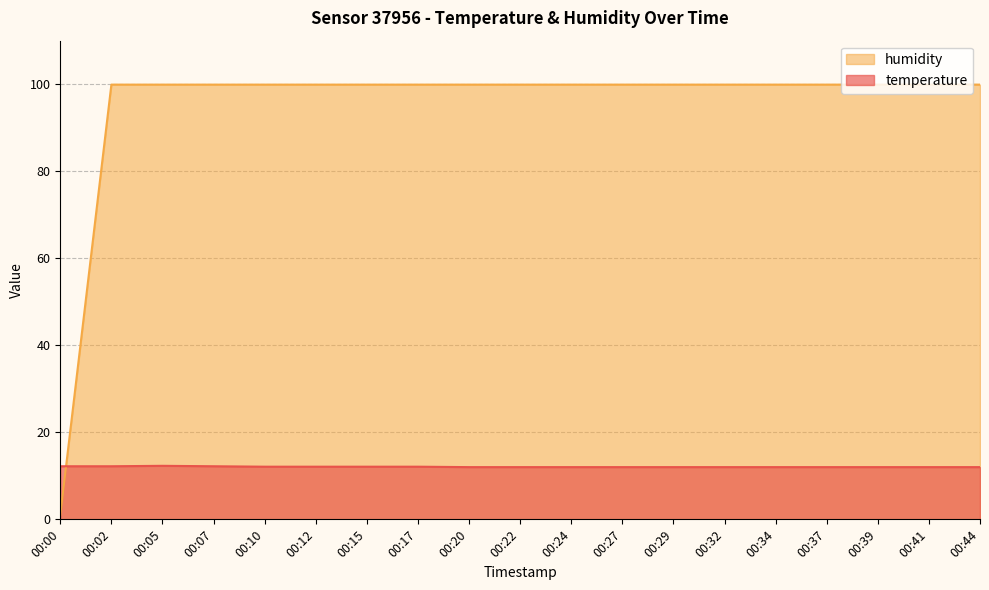

Reading left to right, extract all data points from this chart.

temperature: 00:00=12.2	00:02=12.2	00:05=12.3	00:07=12.2	00:10=12.1	00:12=12.1	00:15=12.1	00:17=12.1	00:20=12.0	00:22=12.0	00:24=12.0	00:27=12.0	00:29=12.0	00:32=12.0	00:34=12.0	00:37=12.0	00:39=12.0	00:41=12.0	00:44=12.0
humidity: 00:00=1.0	00:02=99.9	00:05=99.9	00:07=99.9	00:10=99.9	00:12=99.9	00:15=99.9	00:17=99.9	00:20=99.9	00:22=99.9	00:24=99.9	00:27=99.9	00:29=99.9	00:32=99.9	00:34=99.9	00:37=99.9	00:39=99.9	00:41=99.9	00:44=99.9